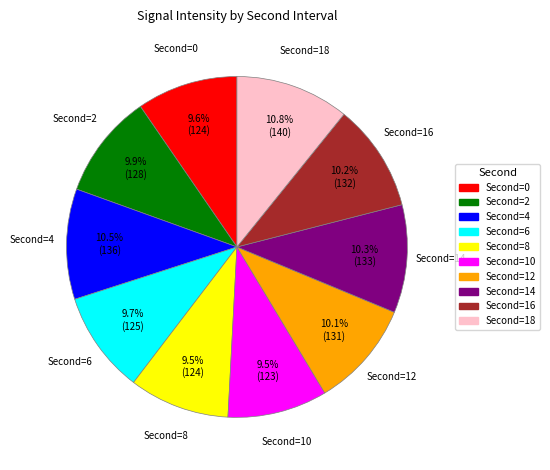

Is there a majority slice in this chart?

No